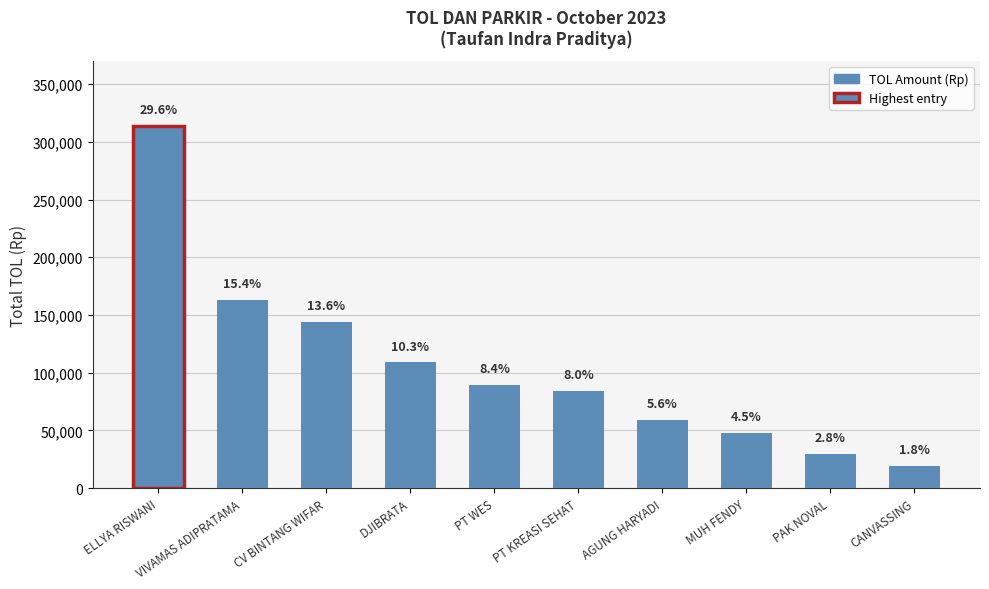

Are the bars horizontal?

No